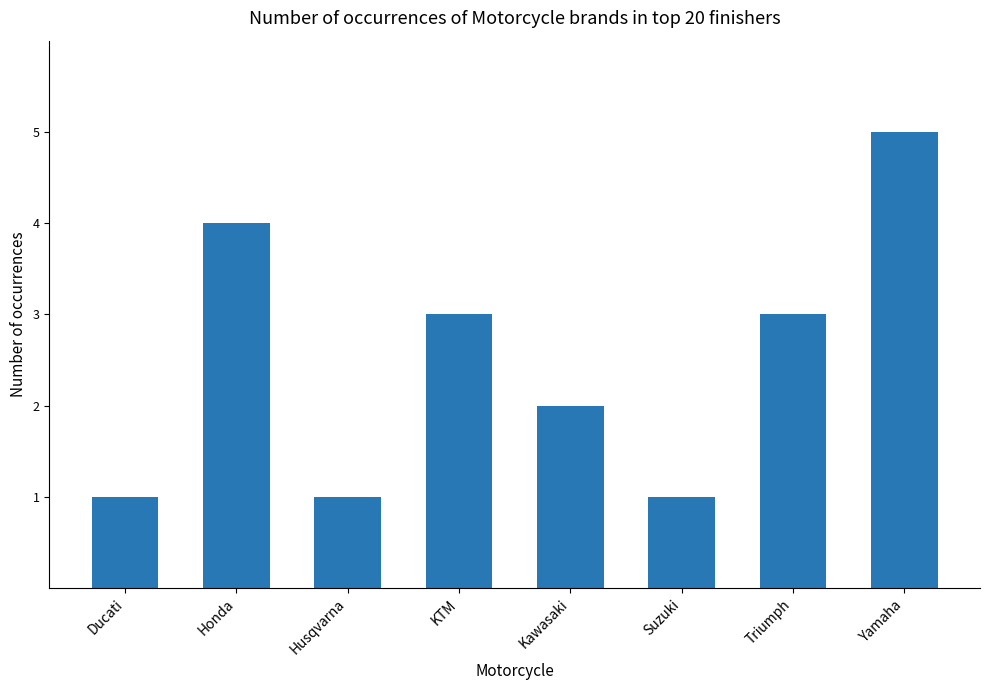

How many bars are there in total?

8